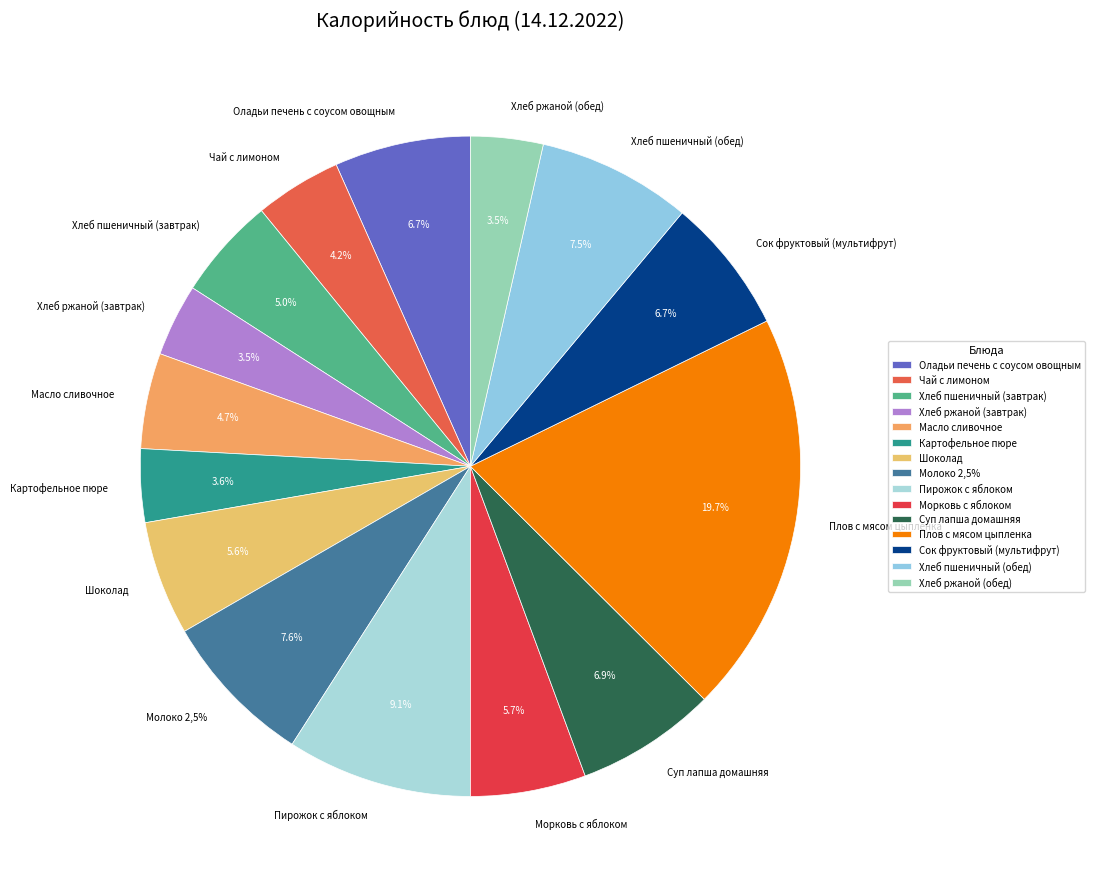

True or false: Оладьи печень с соусом овощным accounts for 1% of the total.

False